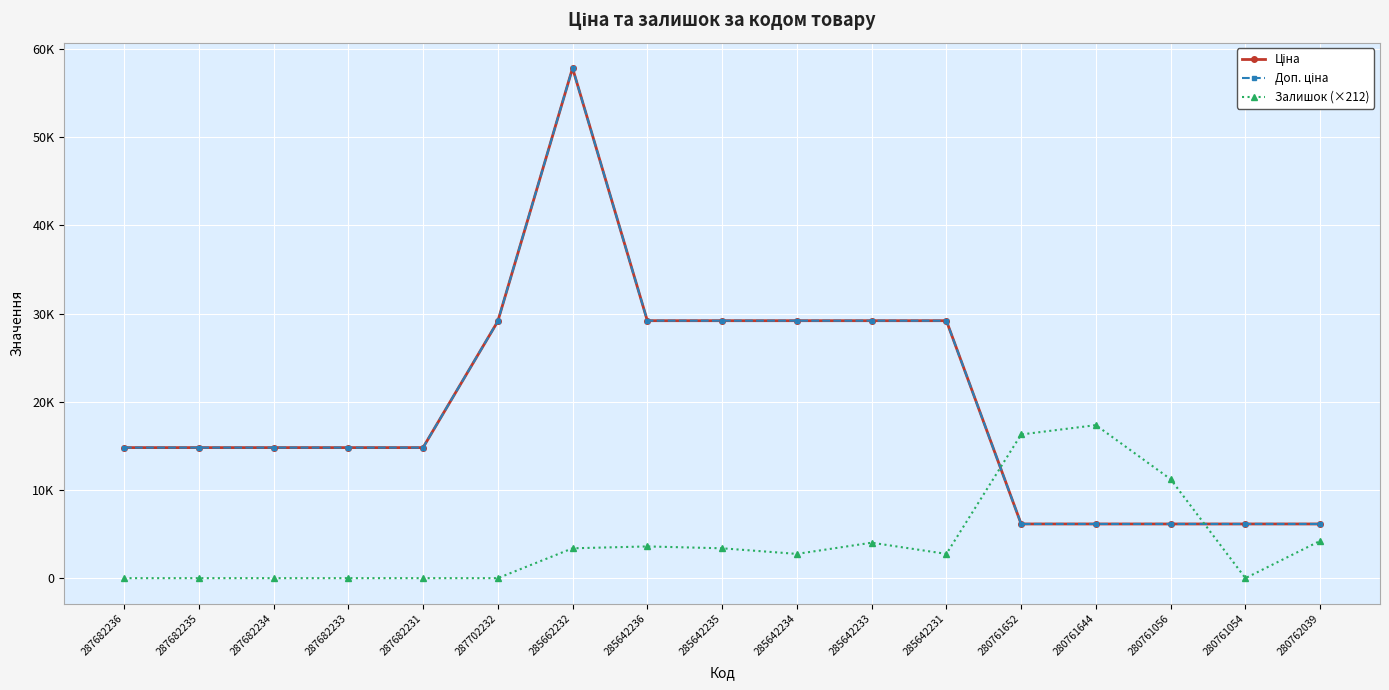

What is the difference between the maximum and second lowest values in the Ціна series?

51683.0